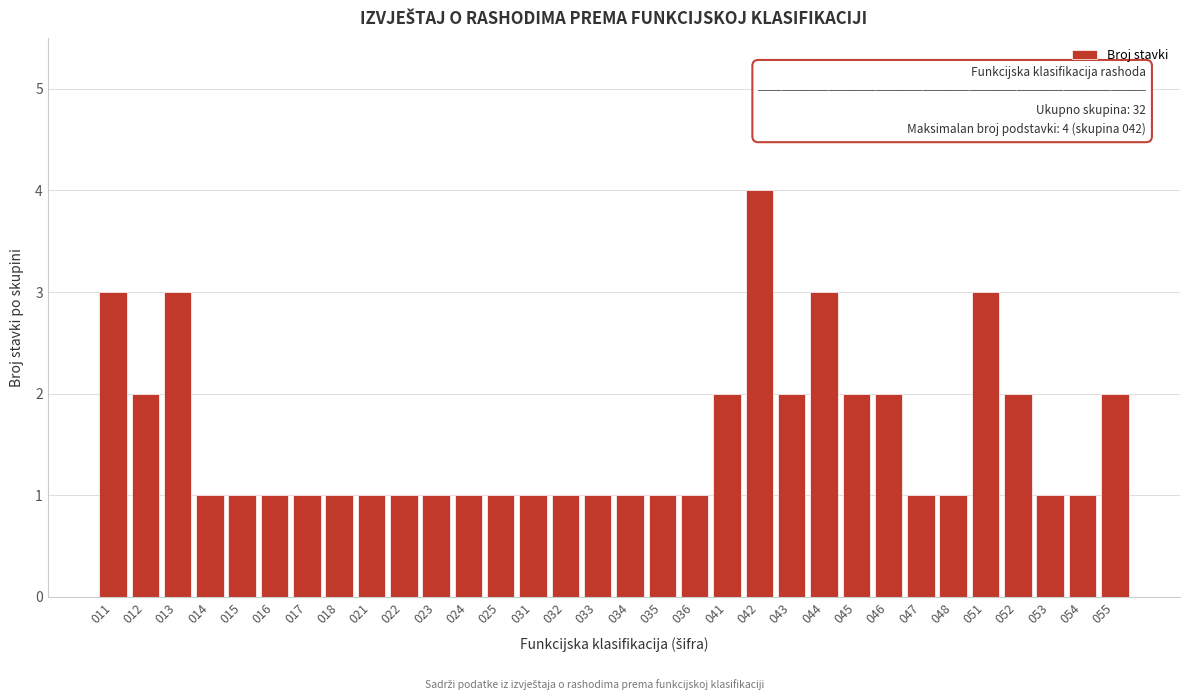

The chart shows a value of 1 at 051. True or false?

False